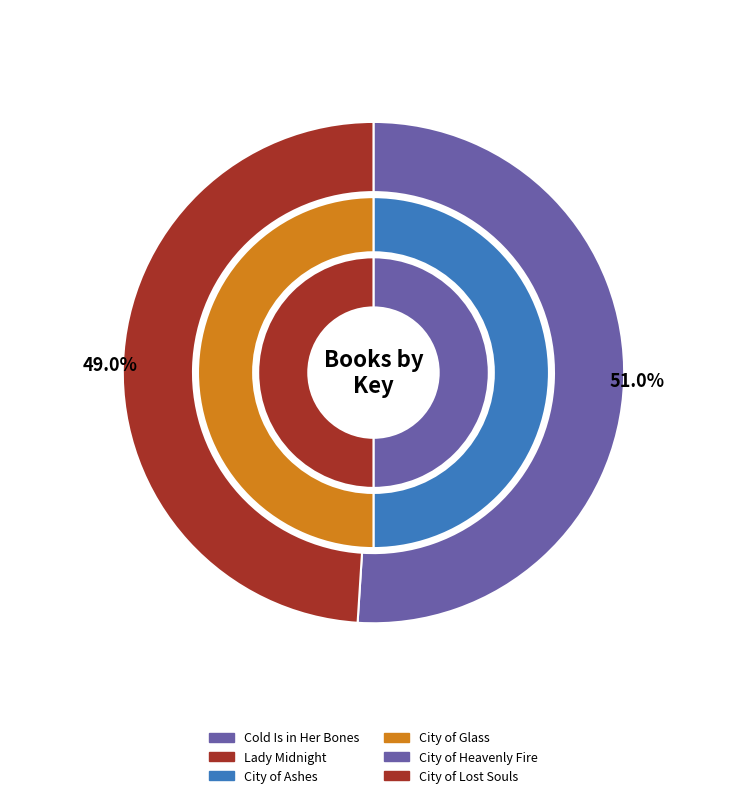

Between City of Glass and Cold Is in Her Bones, which is larger?

Cold Is in Her Bones